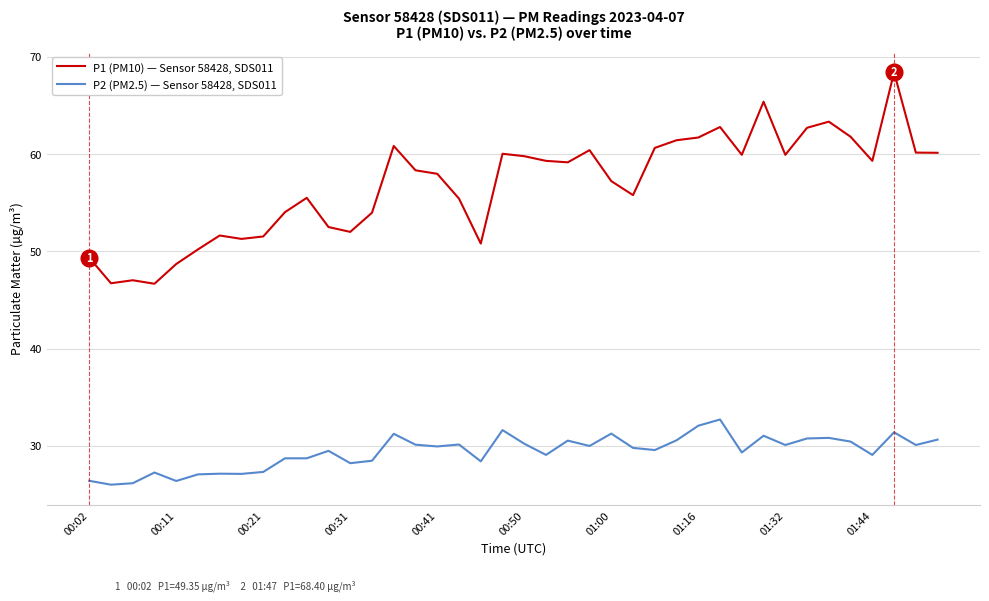

Which series has the largest total across all categories?

P1 (PM10) — Sensor 58428, SDS011